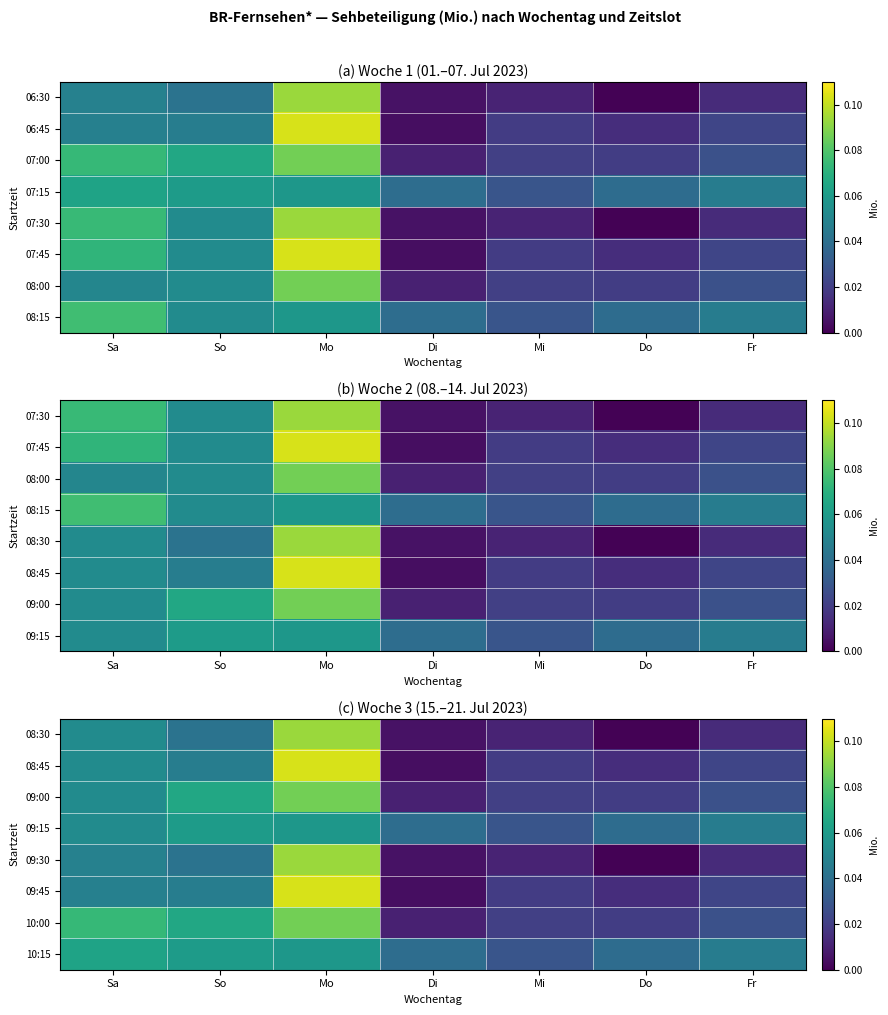

What is the difference between the maximum and minimum values in the 09:00 series?

0.1